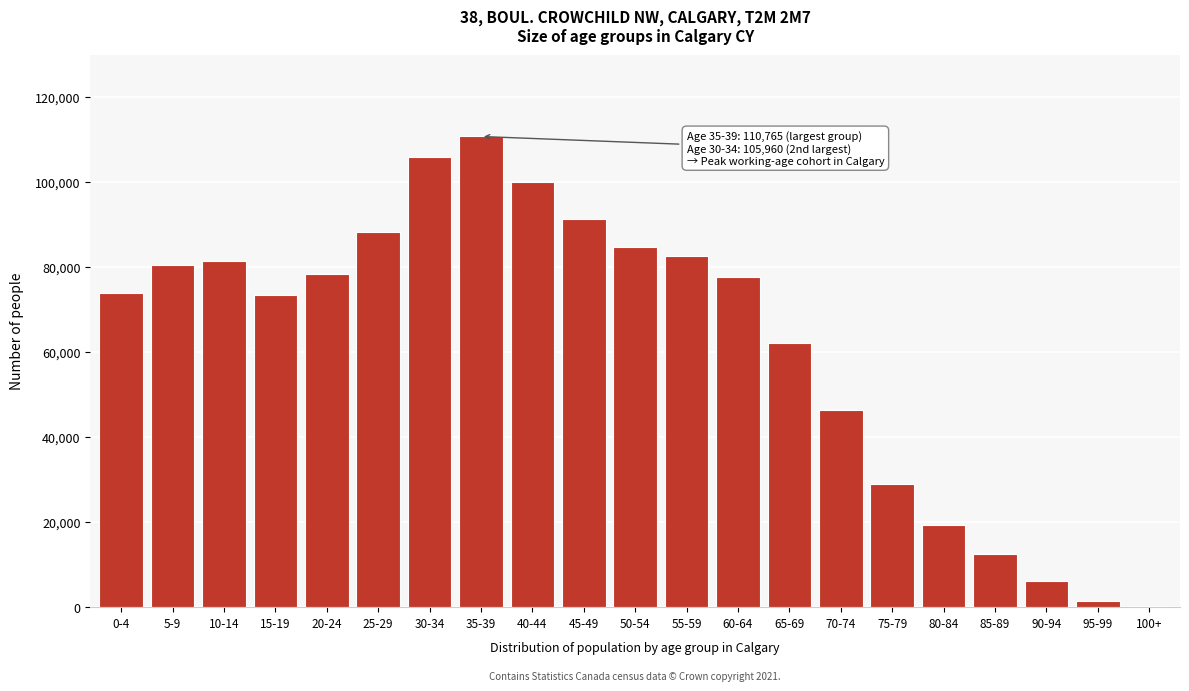

Which category has the highest value across all series?

35-39